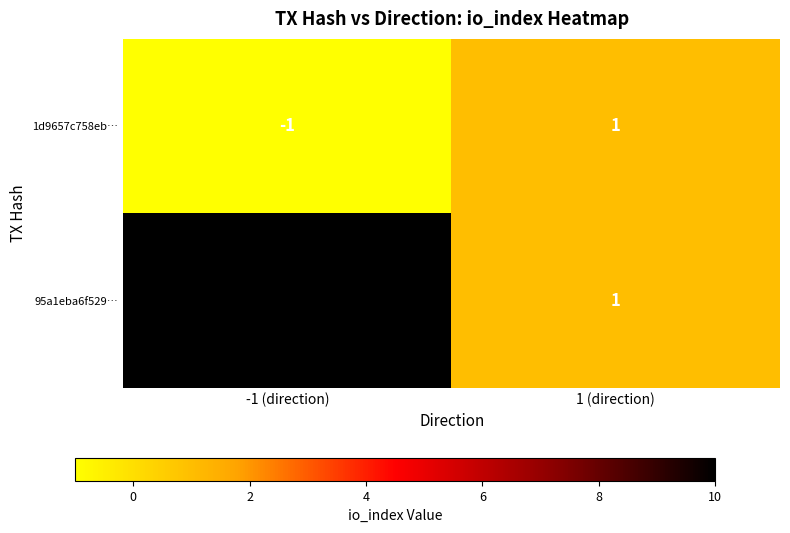

The value of 95a1eba6f529… at -1 (direction) is 10. True or false?

True